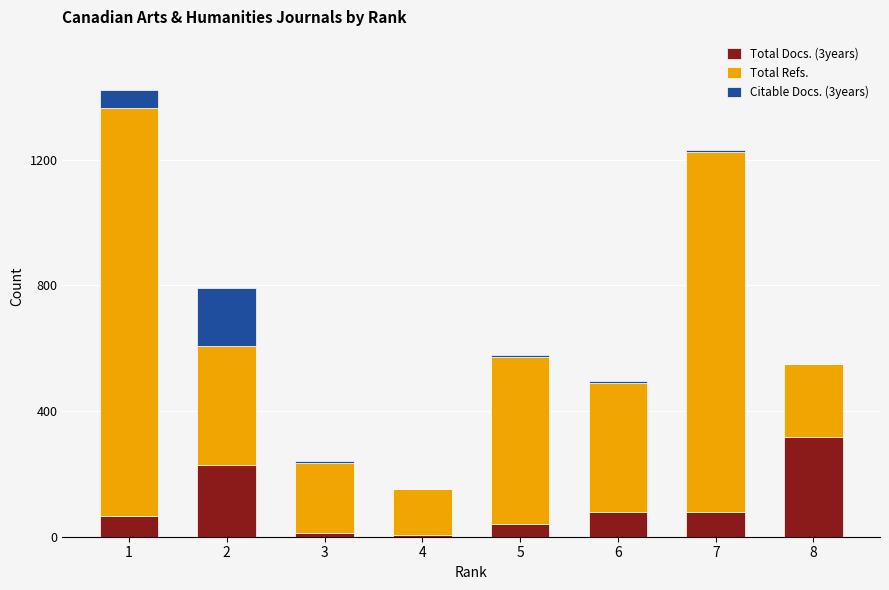

How many data points does each series have?

8